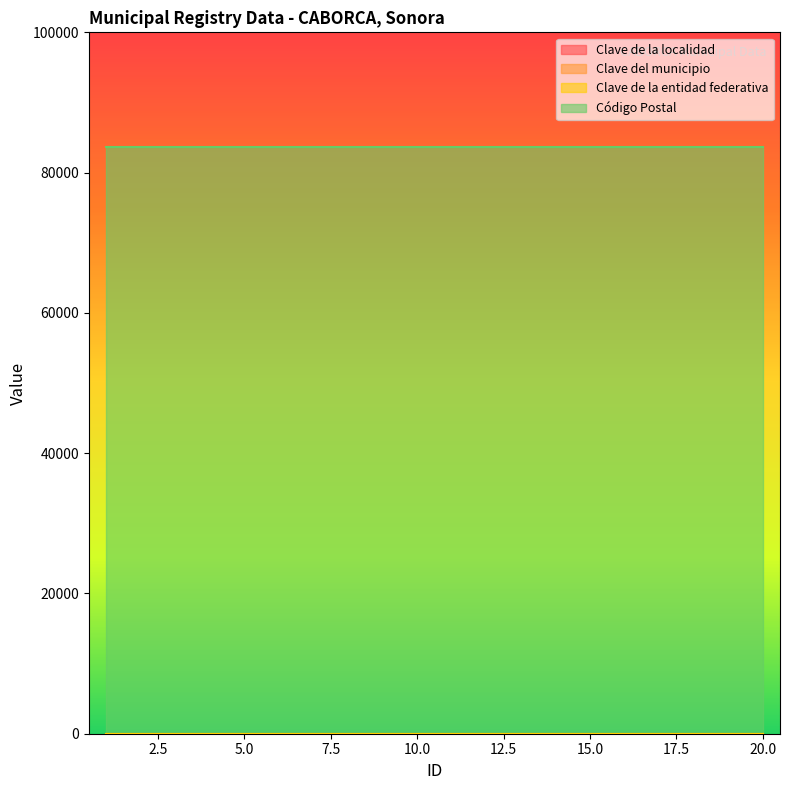

How many distinct data groups are displayed?

4